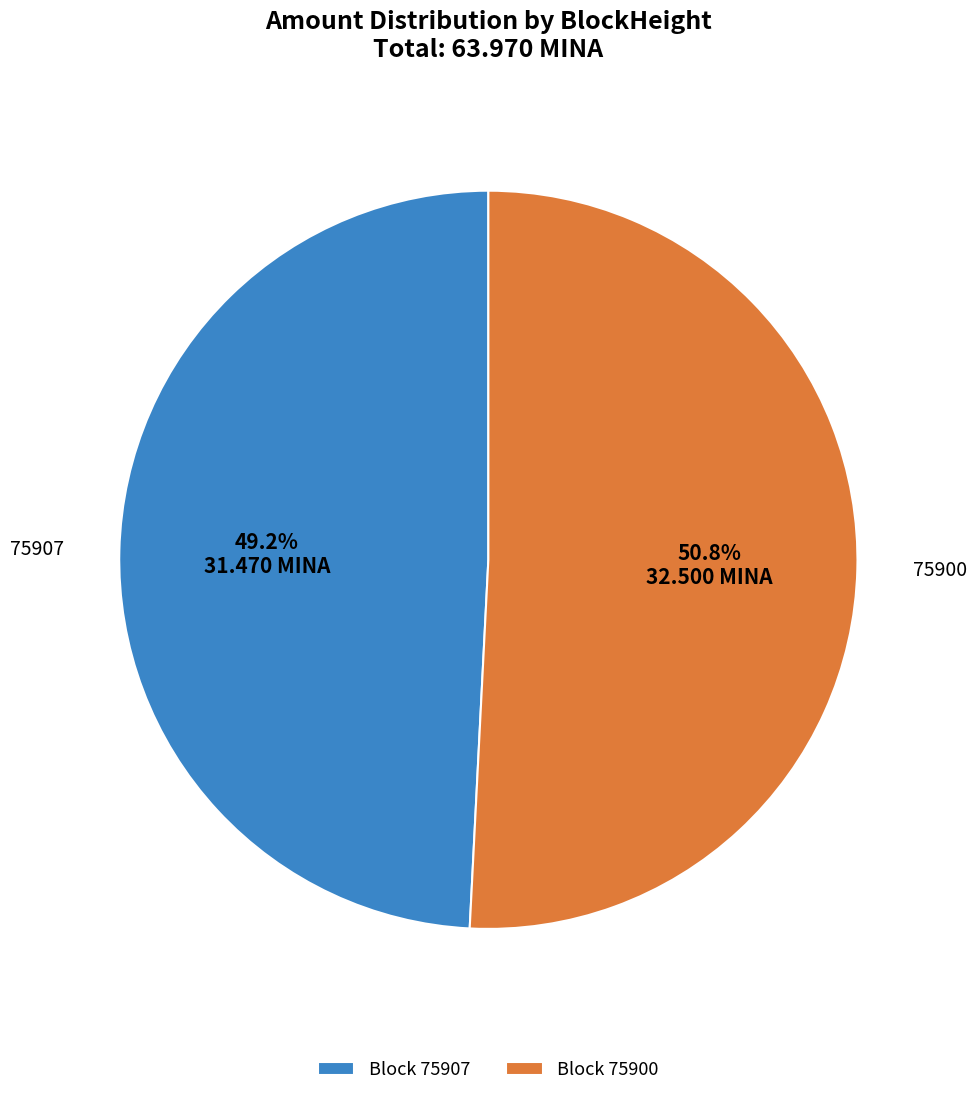

Approximately how many times larger is the value at 75907 compared to 75900?

1.0